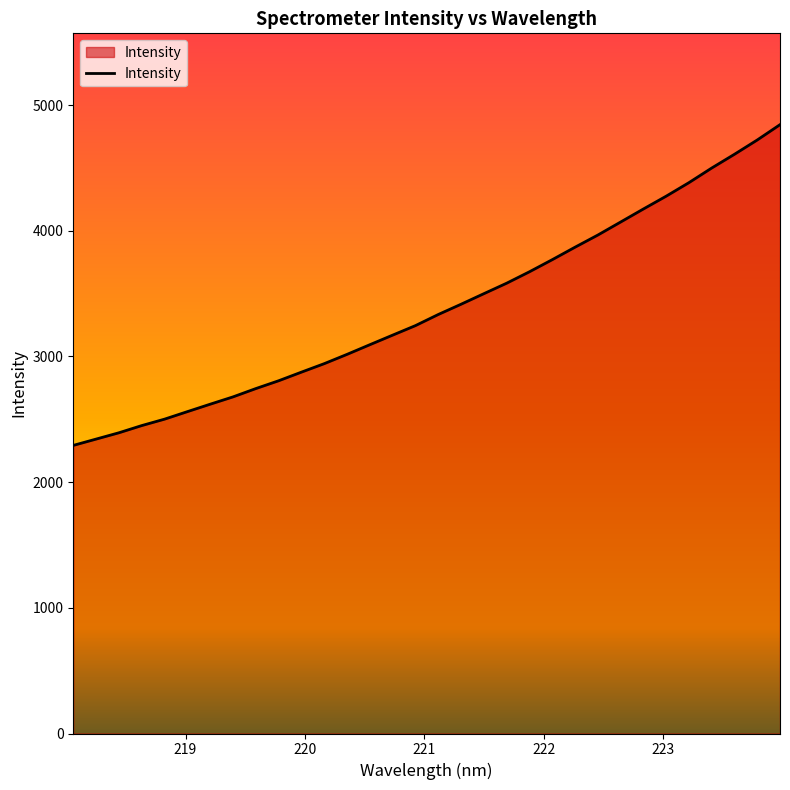

What is the minimum value shown in the chart?

2292.4